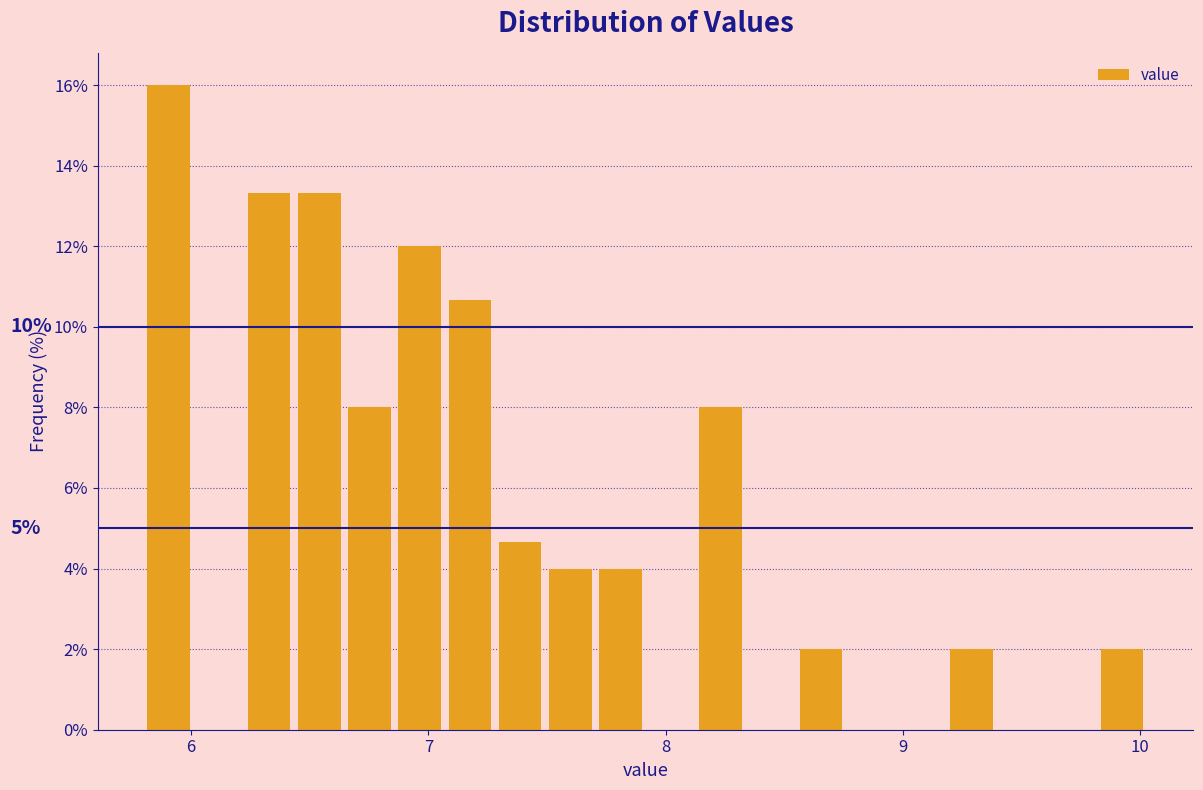

Around what value on the x-axis is the tallest bar? Give the approximate position of its centre, as read against the axis.

5.9